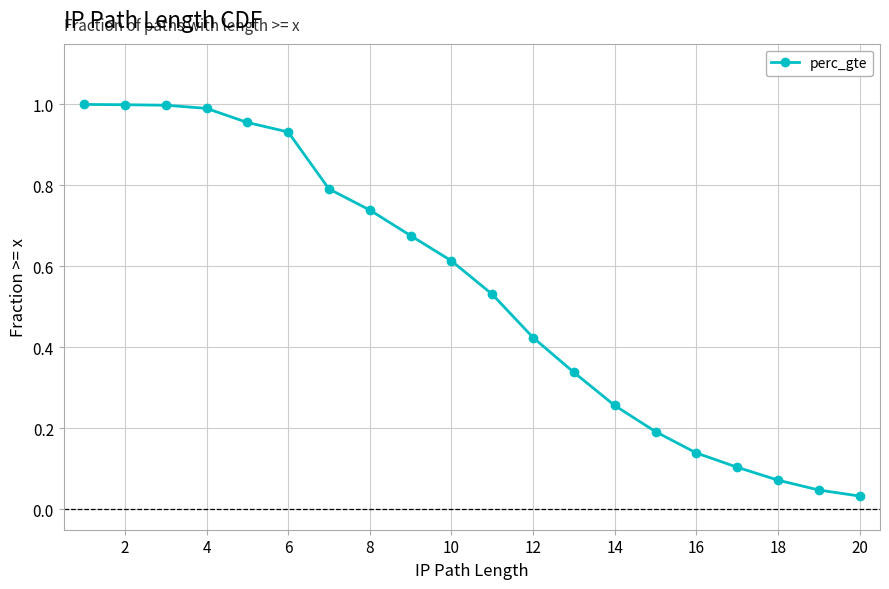

What is the sum of all values?

10.8